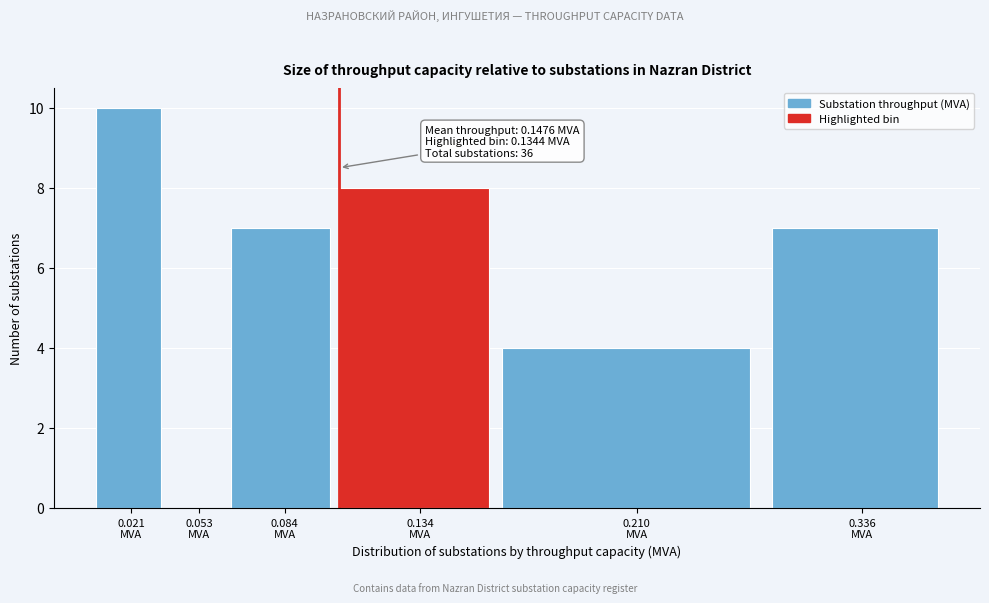

What is the sum of all values?

36